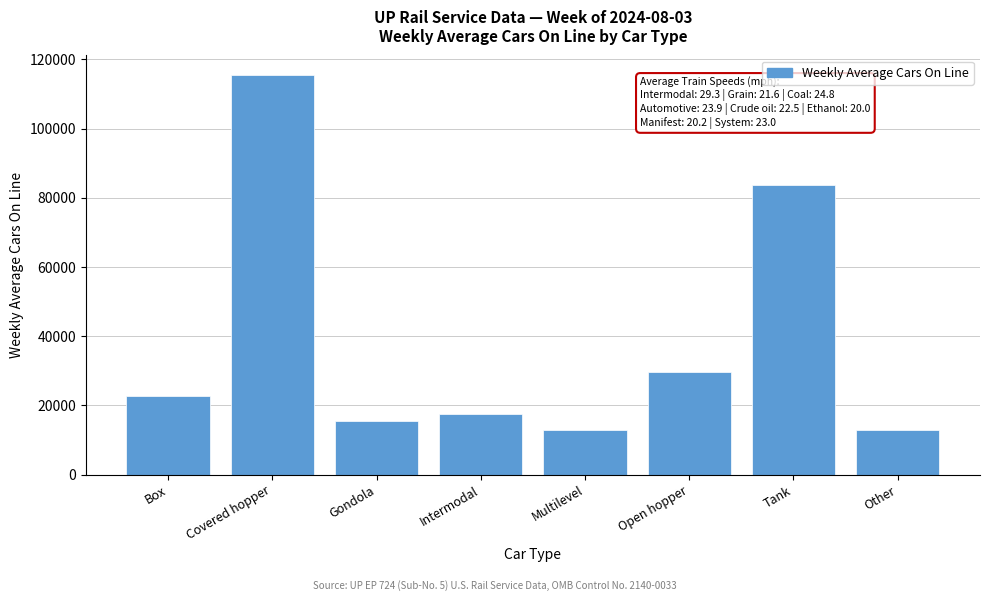

What is the ratio of the value at Box to the value at Tank?

0.3